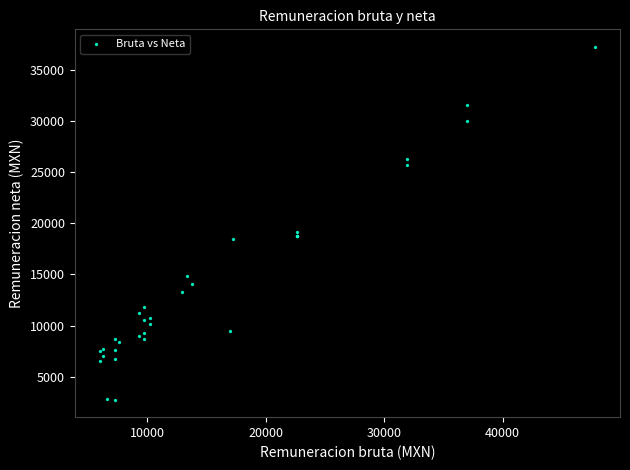

What Y value in the scatter plot is closest to 20010?

19152.2